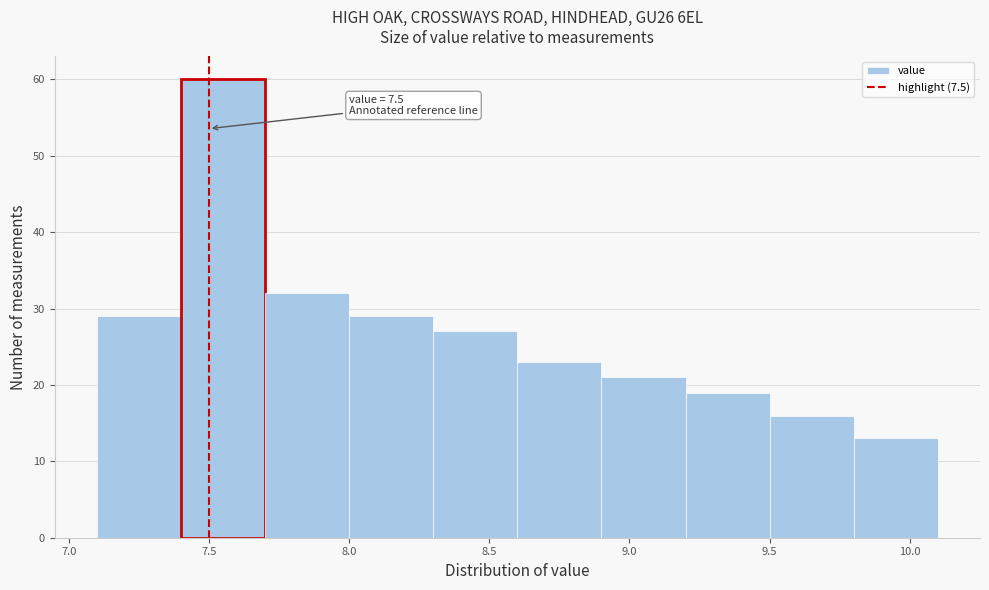

Which range on the x-axis has the tallest bar?

7.4 to 7.7